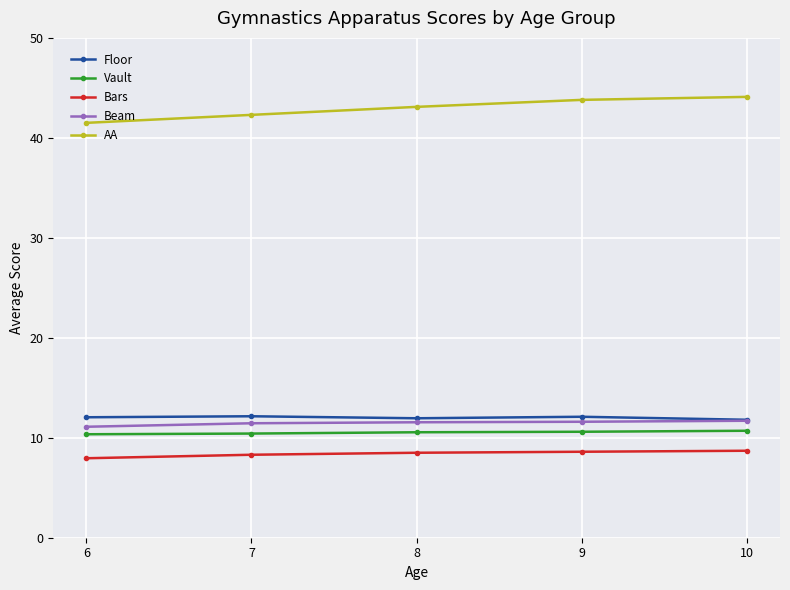

True or false: Floor has more than 0 points higher than both neighbors.

True